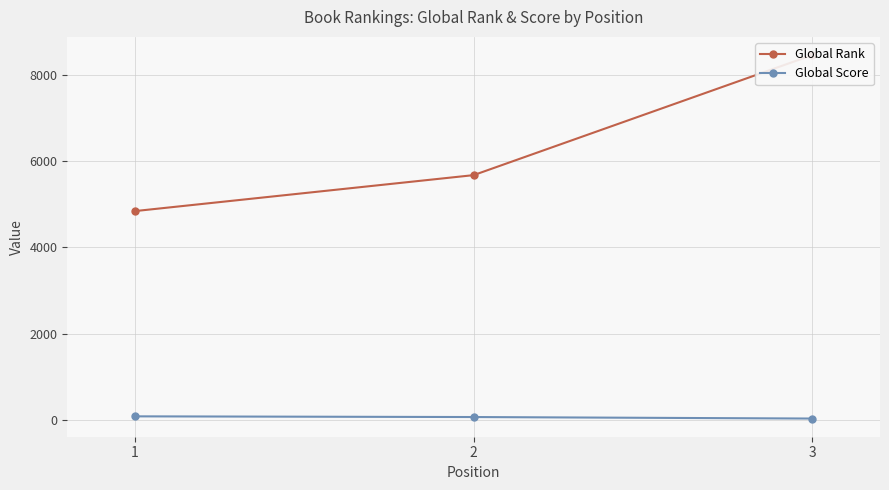

Which category has the highest value in the Global Rank series?

3